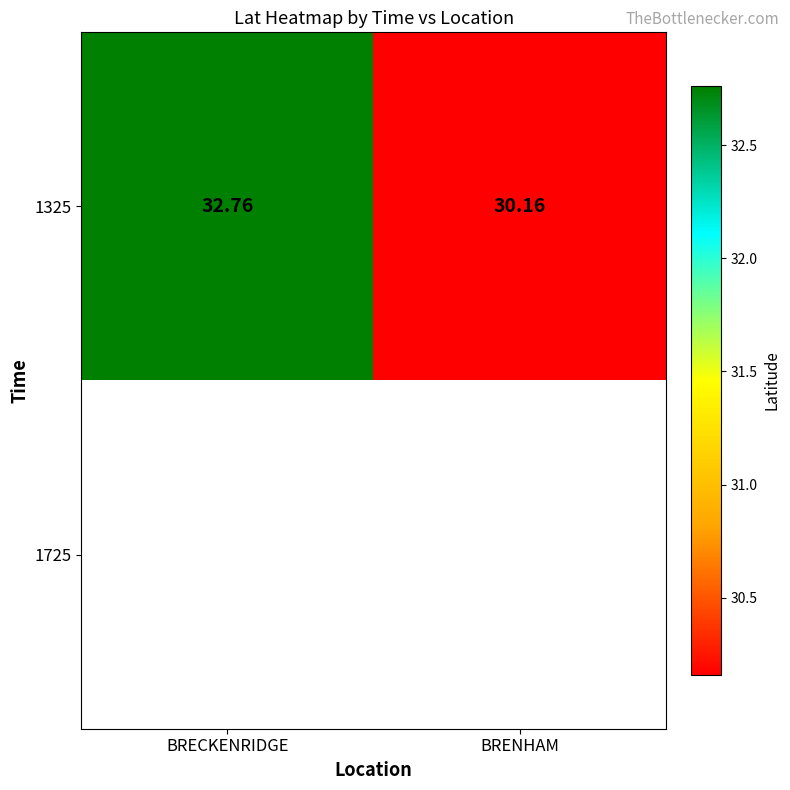

At which label does 1325 first exceed 32?

BRECKENRIDGE